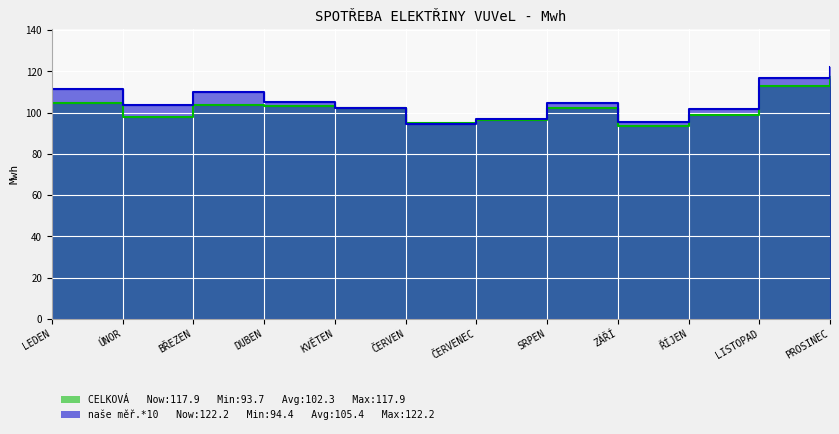

At which category does CELKOVÁ reach its first local valley?

ÚNOR